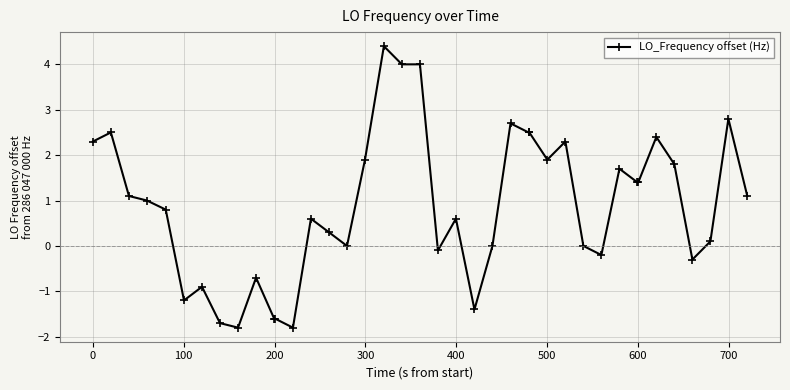

True or false: there are more than 0 points higher than both neighbors.

True